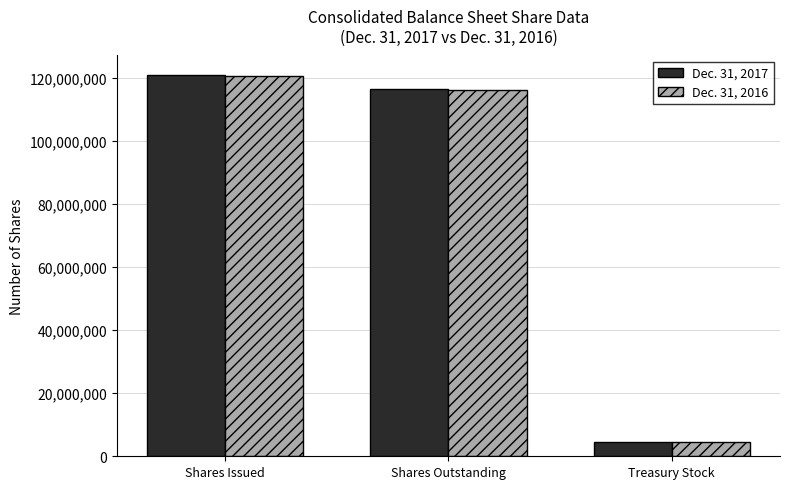

How many values in the Dec. 31, 2017 series are below 116475033?

1